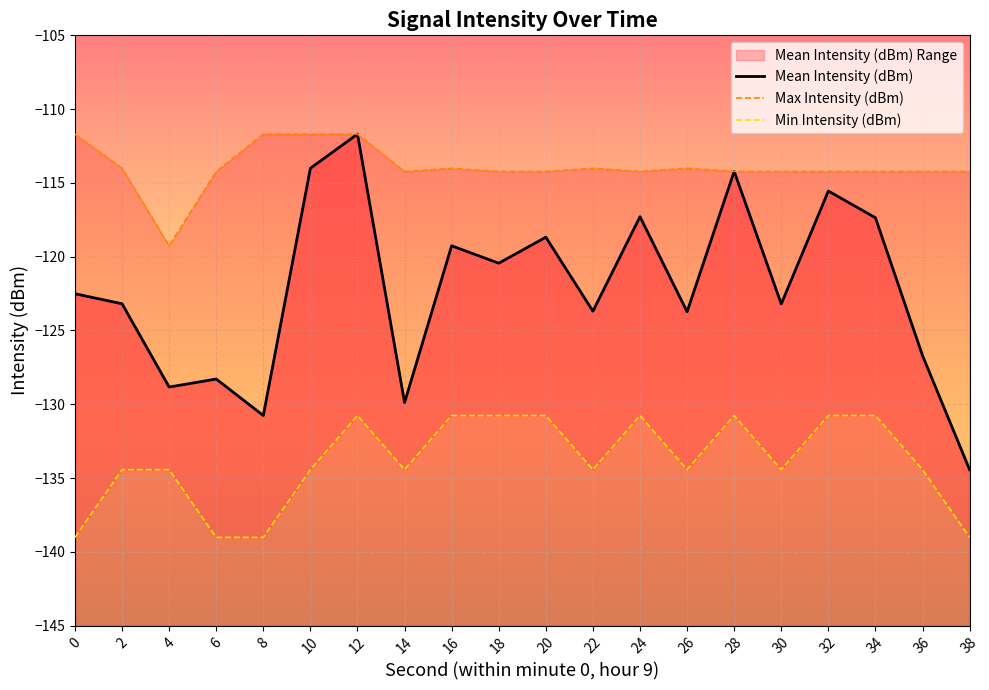

What is the smallest value displayed?

-139.0